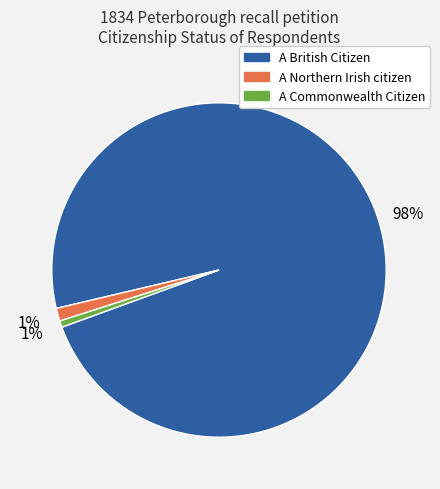

Does any single category account for the majority?

Yes